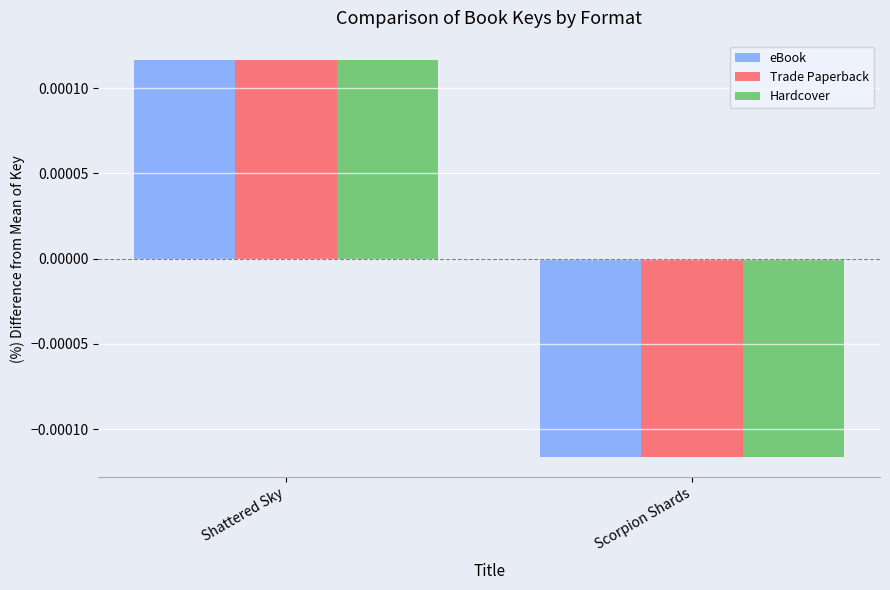

What position from the right is Scorpion Shards?

1